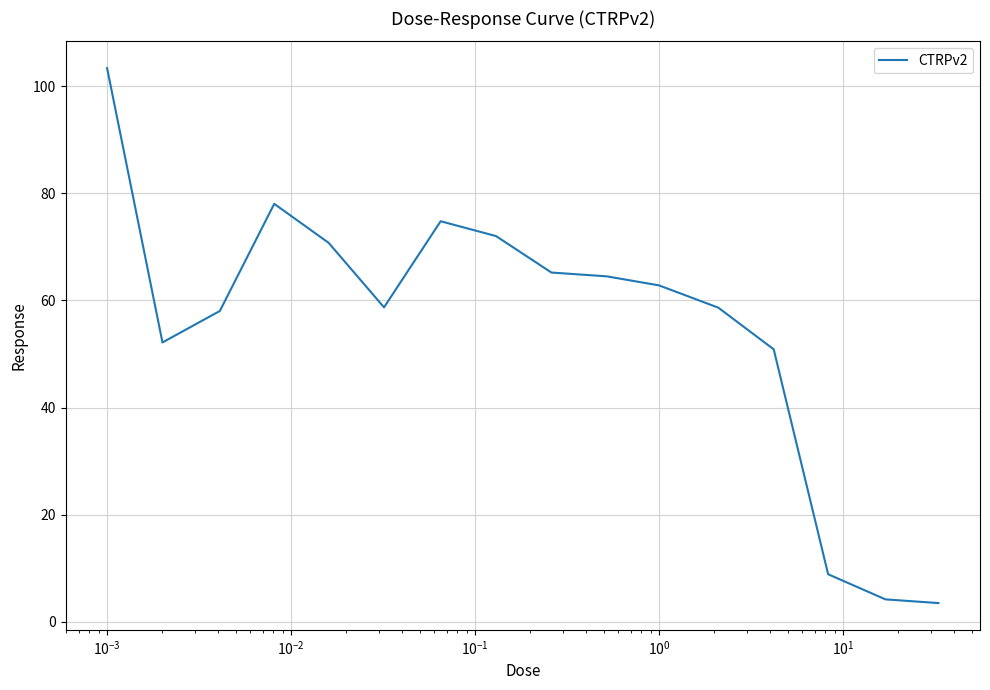

What is the difference between the maximum and minimum values?

99.9